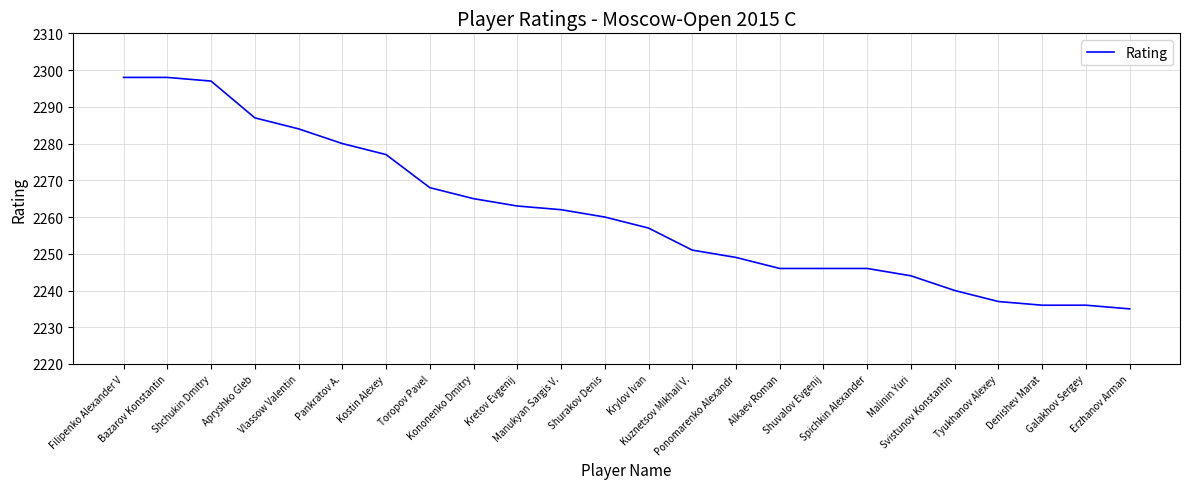

Which label corresponds to the smallest value in the chart?

Erzhanov Arman